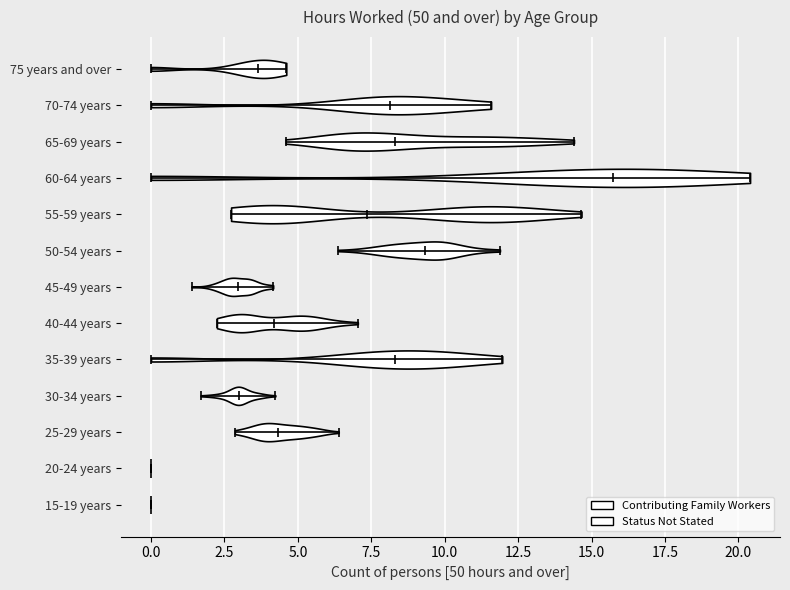

Reading bottom to top, read every violin against the x-axis: where its median line is, and the lowest and highest points it reaches. The values are not printed on the chart, so give them approximately, as read against the axis.

15-19 years: median line 0.0, lowest point 0.0, highest point 0.0
20-24 years: median line 0.0, lowest point 0.0, highest point 0.0
25-29 years: median line 4.5, lowest point 3.0, highest point 6.5
30-34 years: median line 3.0, lowest point 1.5, highest point 4.0
35-39 years: median line 8.5, lowest point 0.0, highest point 12.0
40-44 years: median line 4.0, lowest point 2.0, highest point 7.0
45-49 years: median line 3.0, lowest point 1.5, highest point 4.0
50-54 years: median line 9.5, lowest point 6.5, highest point 12.0
55-59 years: median line 7.5, lowest point 2.5, highest point 14.5
60-64 years: median line 15.5, lowest point 0.0, highest point 20.5
65-69 years: median line 8.5, lowest point 4.5, highest point 14.5
70-74 years: median line 8.0, lowest point 0.0, highest point 11.5
75 years and over: median line 3.5, lowest point 0.0, highest point 4.5